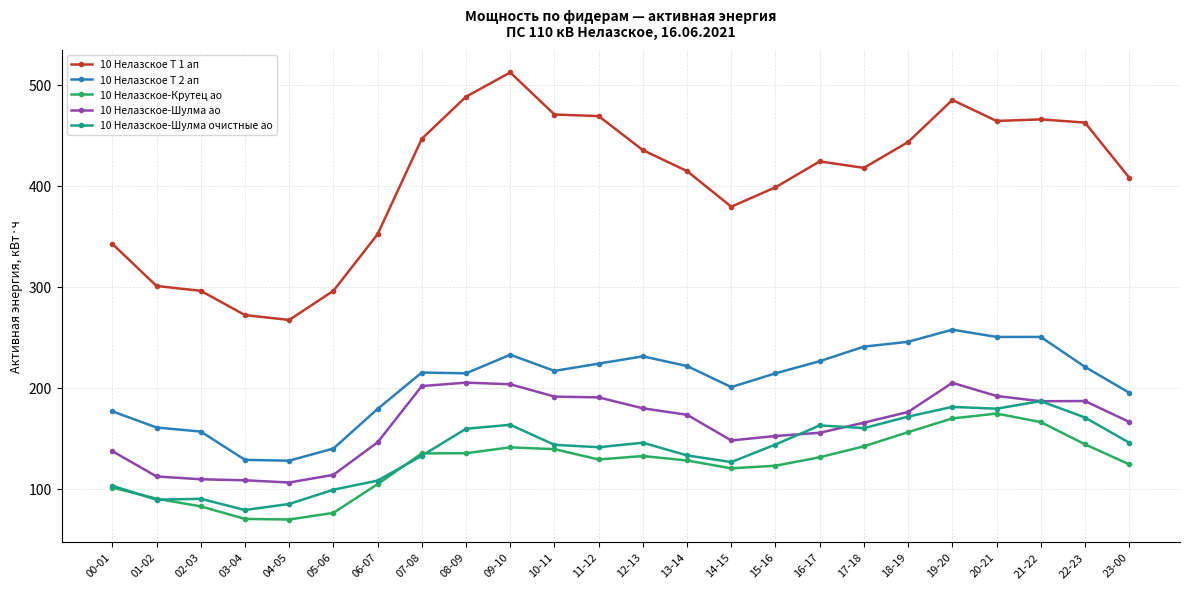

What is the spread (max minus min) of values at 11-12?

339.6